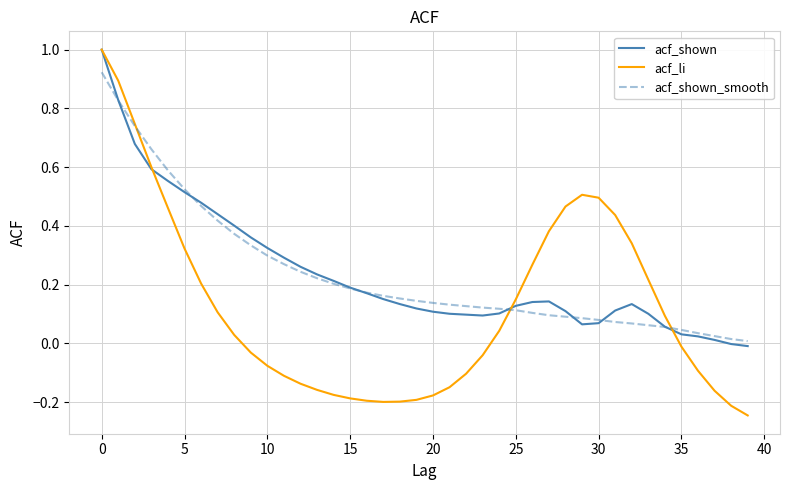

What is the greatest value displayed?

1.0